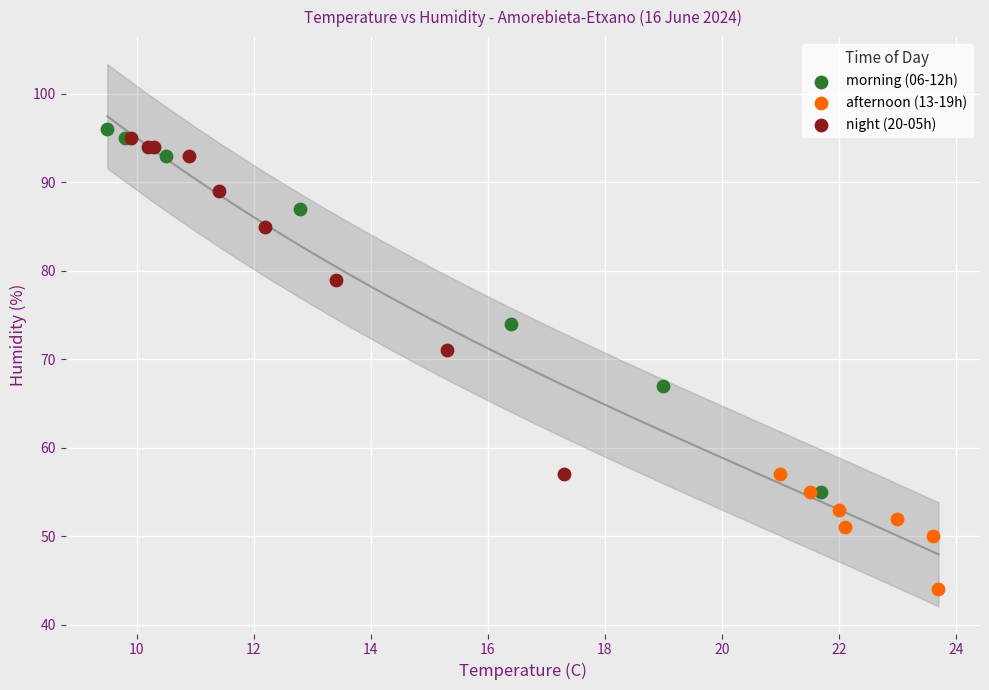

Which series has the largest Y range (max minus min)?

morning (06-12h)